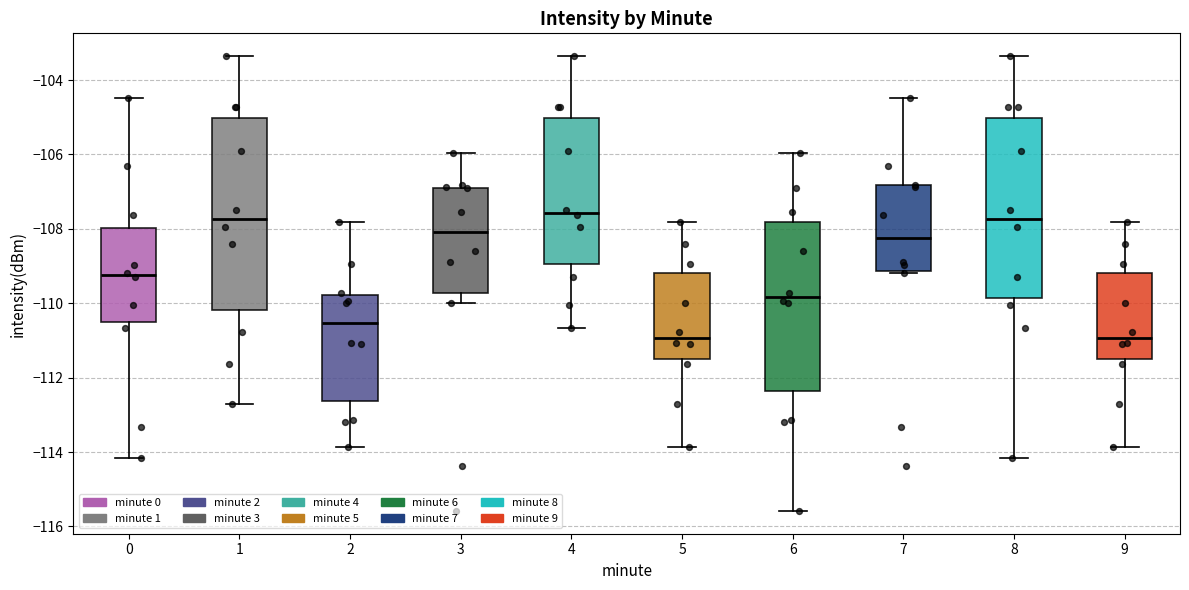

Which box is the tallest, from its lower edge to its upper edge?

1